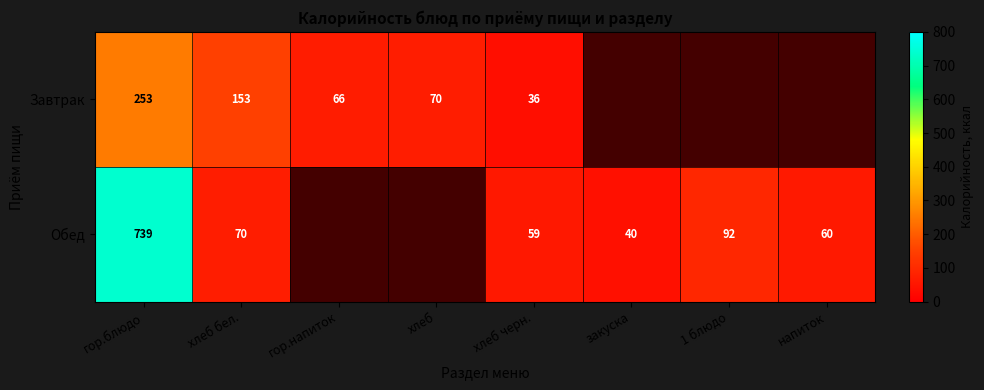

True or false: Обед has a value of 22 at 1 блюдо.

False